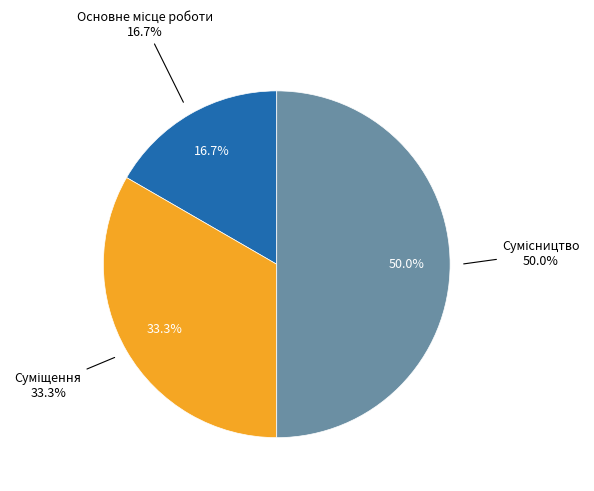

Which slice is the smallest?

Основне місце роботи